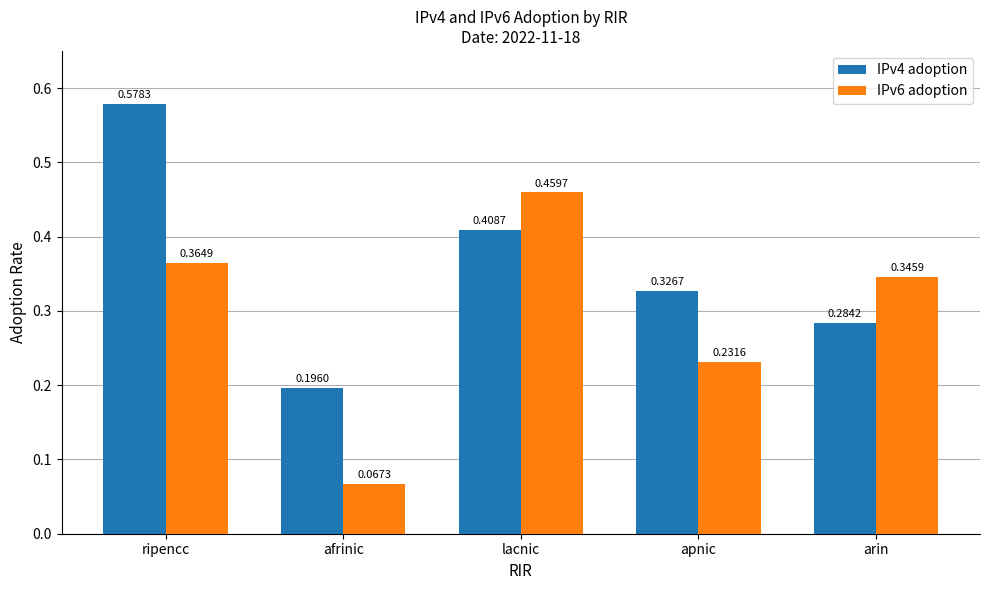

Where is IPv4 adoption nearest to the value 0?

afrinic